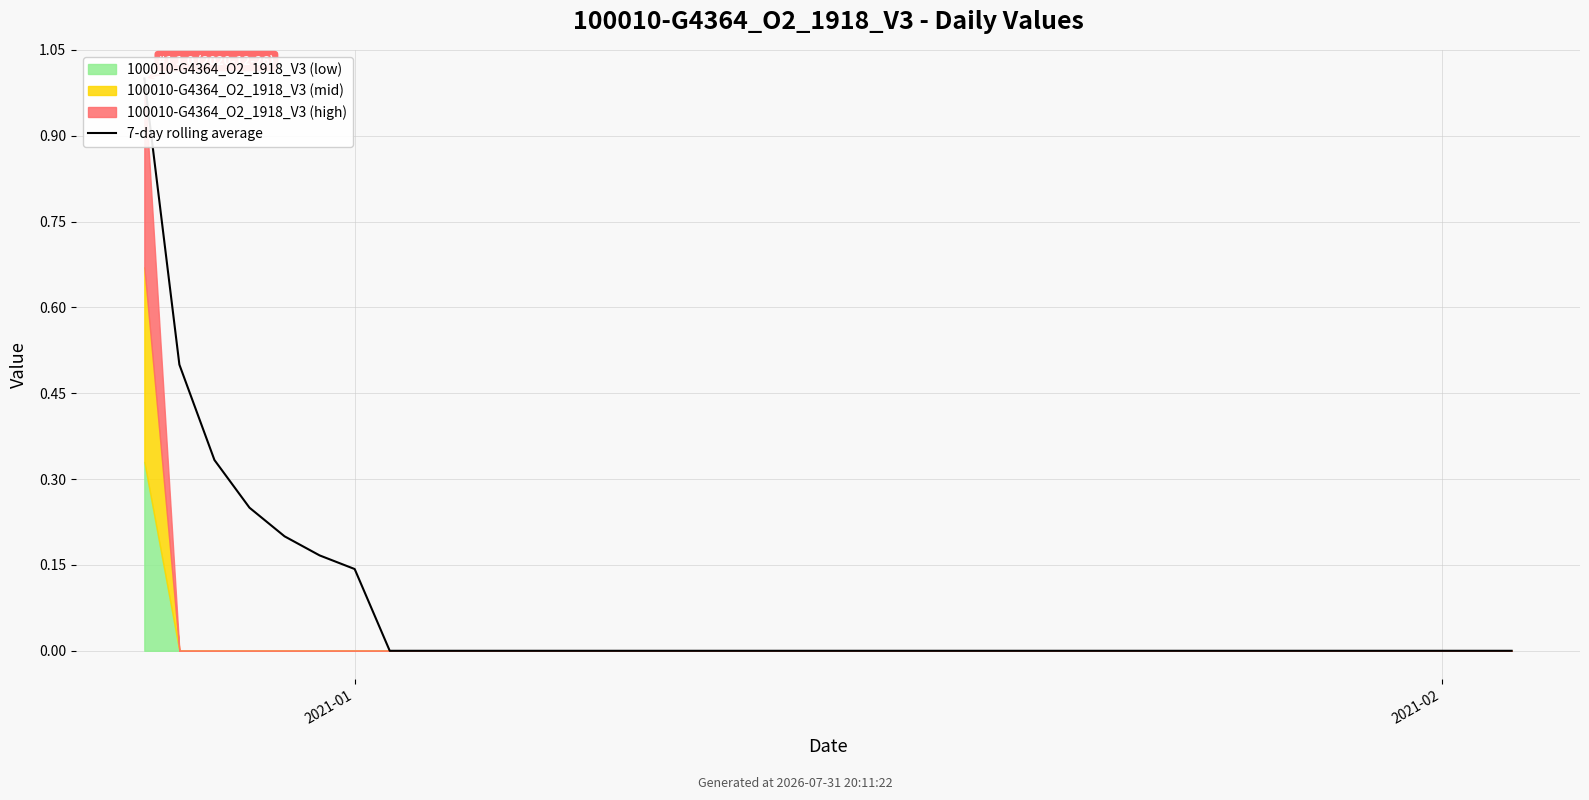

What is the sum of all values?

2.6